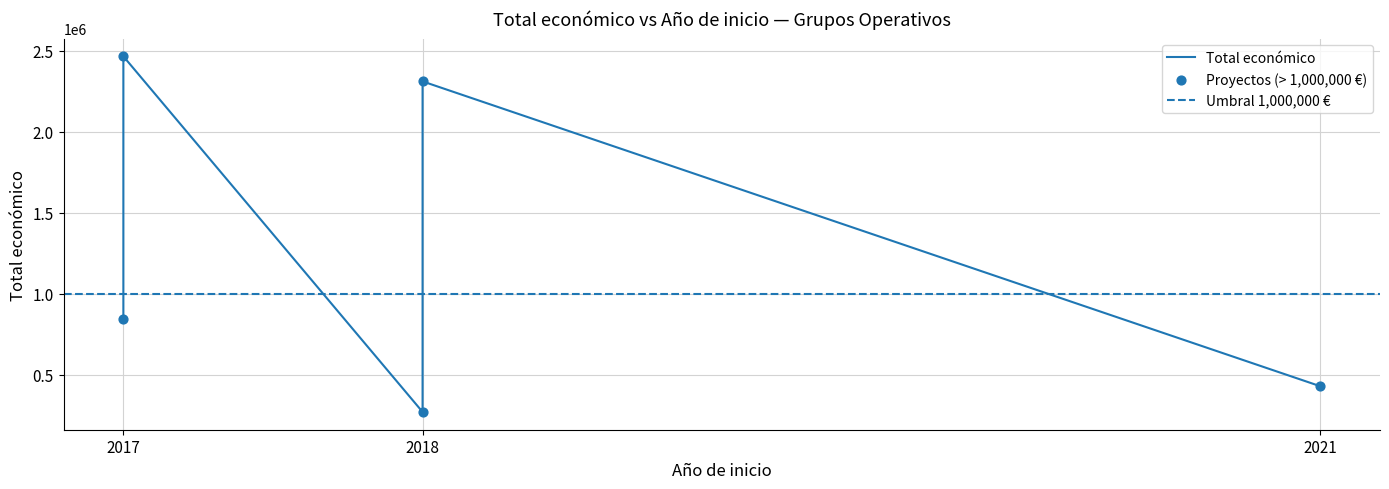

Between 2018 (APITOX) and 2018 (CAVALE), which is larger?

2018 (CAVALE)